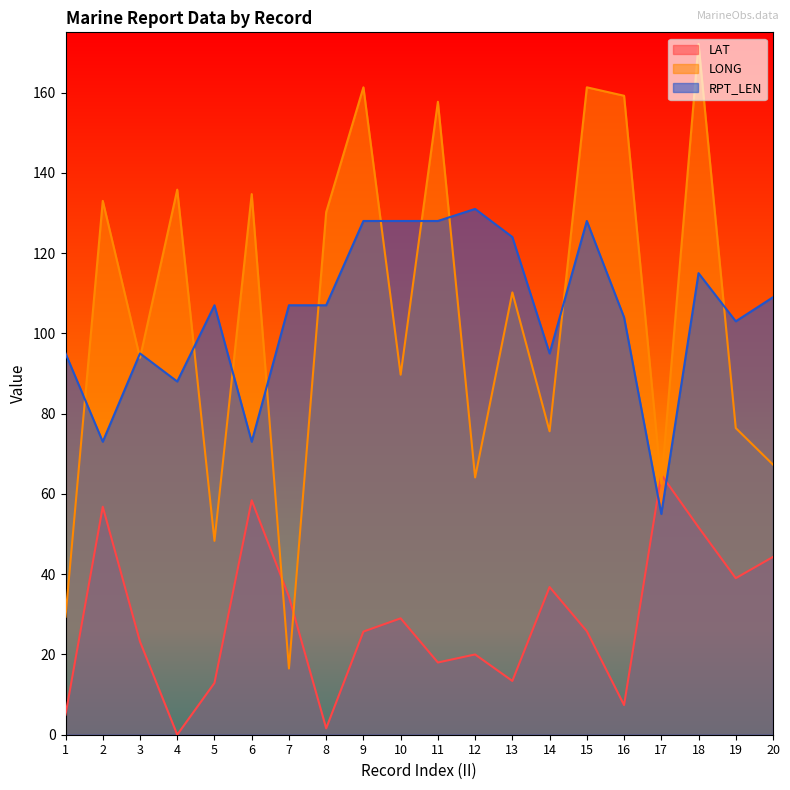

What is the difference between the second highest and minimum values in the LONG series?

144.8